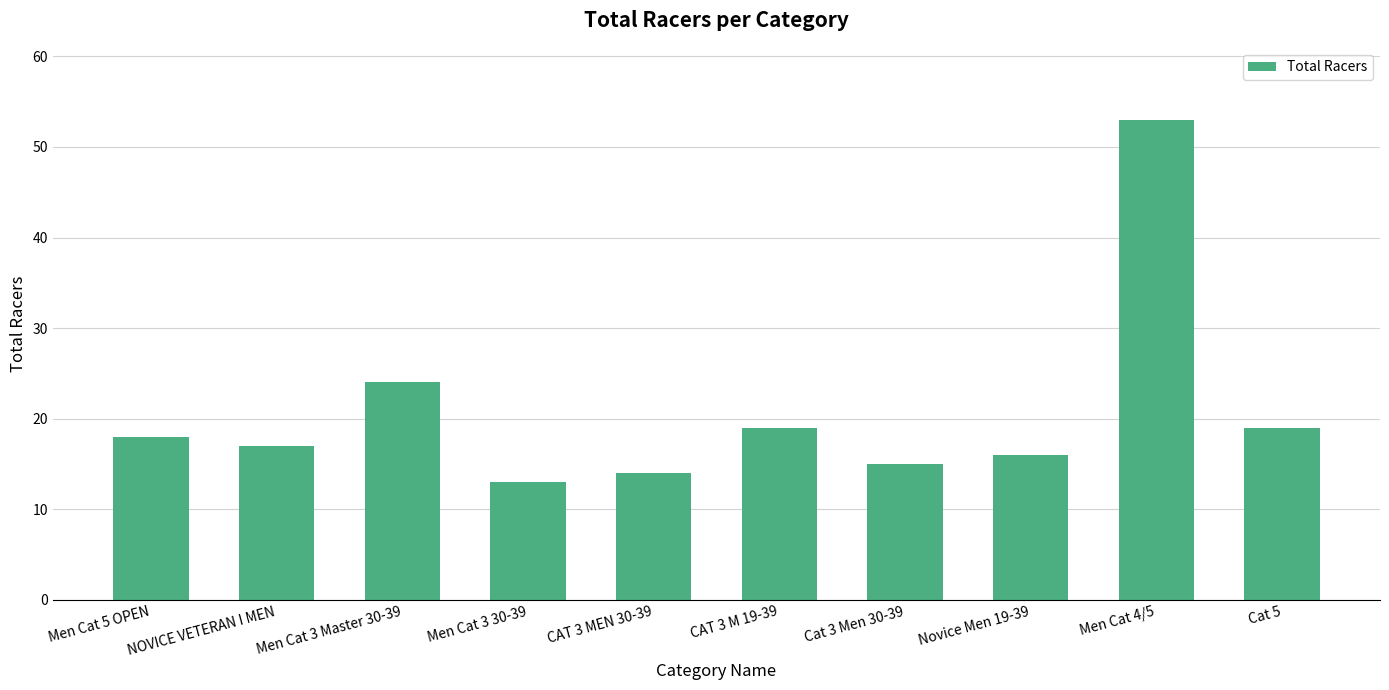

What position from the right is NOVICE VETERAN I MEN?

9